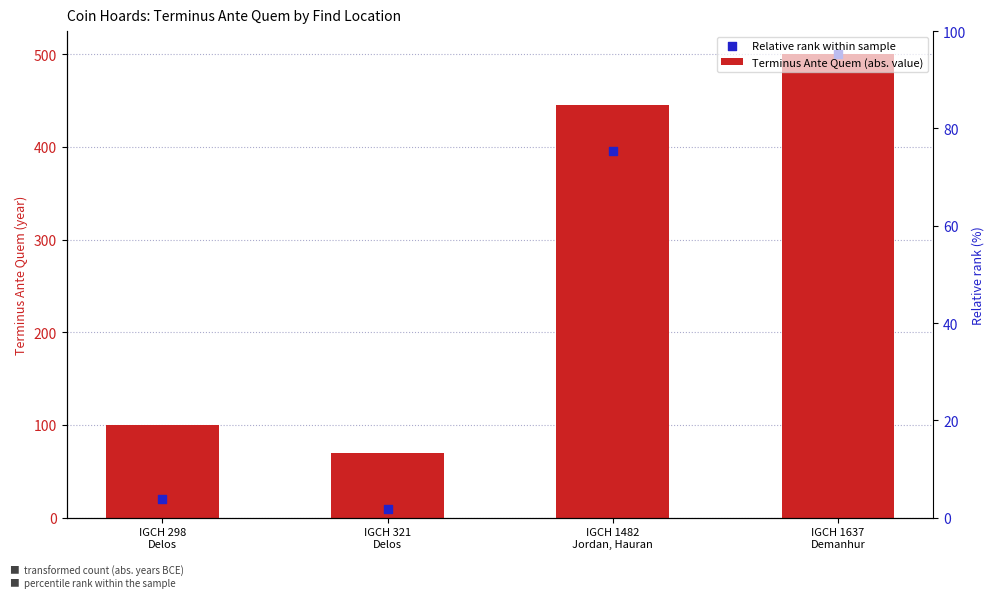

What is the total value across all series at IGCH 321
Delos?

79.8